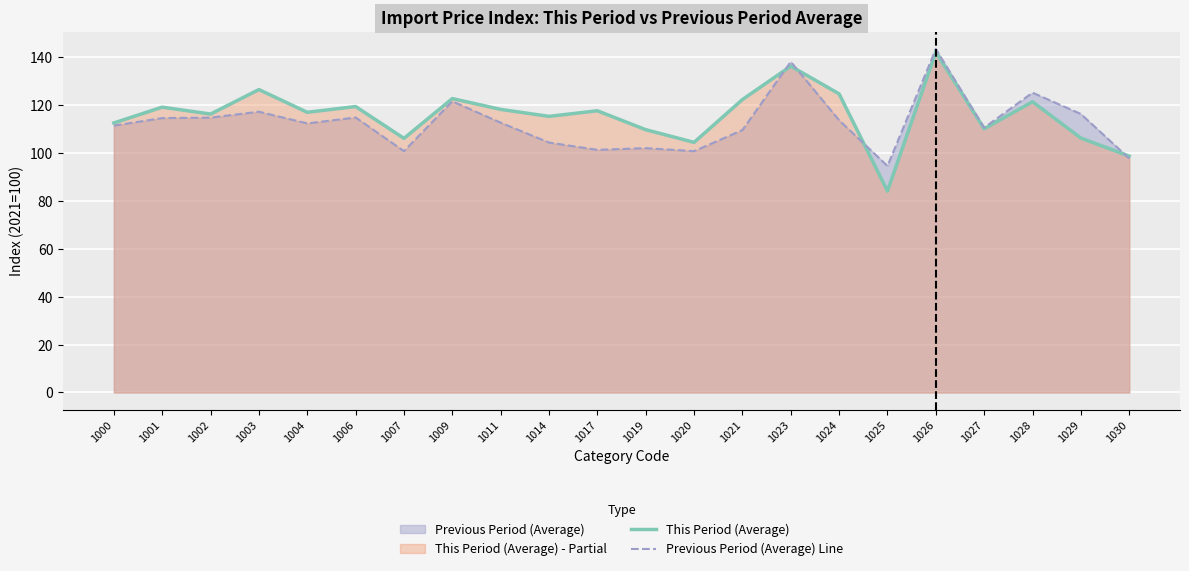

Between 1023 and 1004, which is larger?

1023